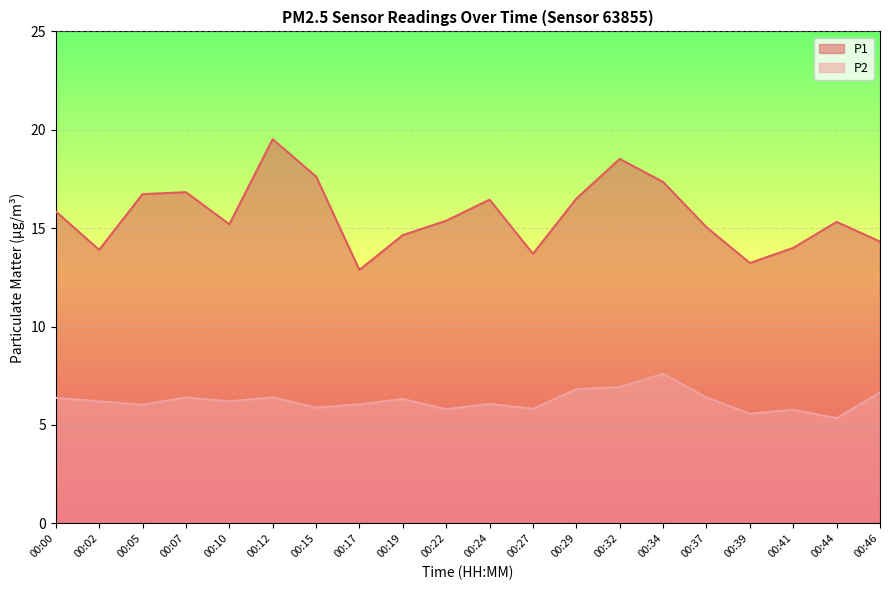

Which has a higher value, 00:24 or 00:34?

00:34